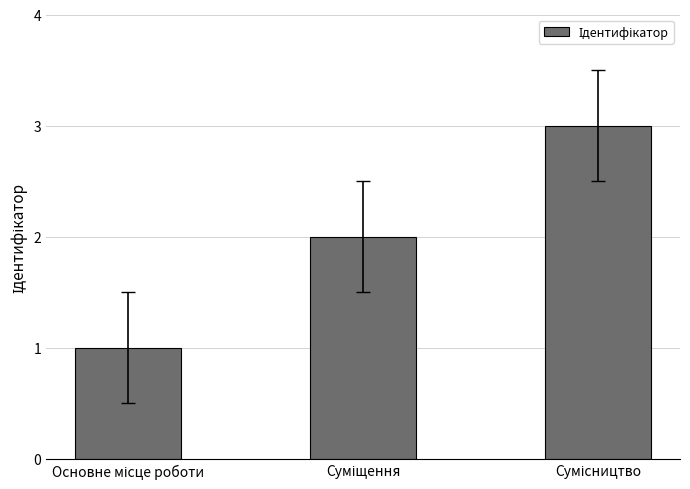

What is the sum of all values?

6